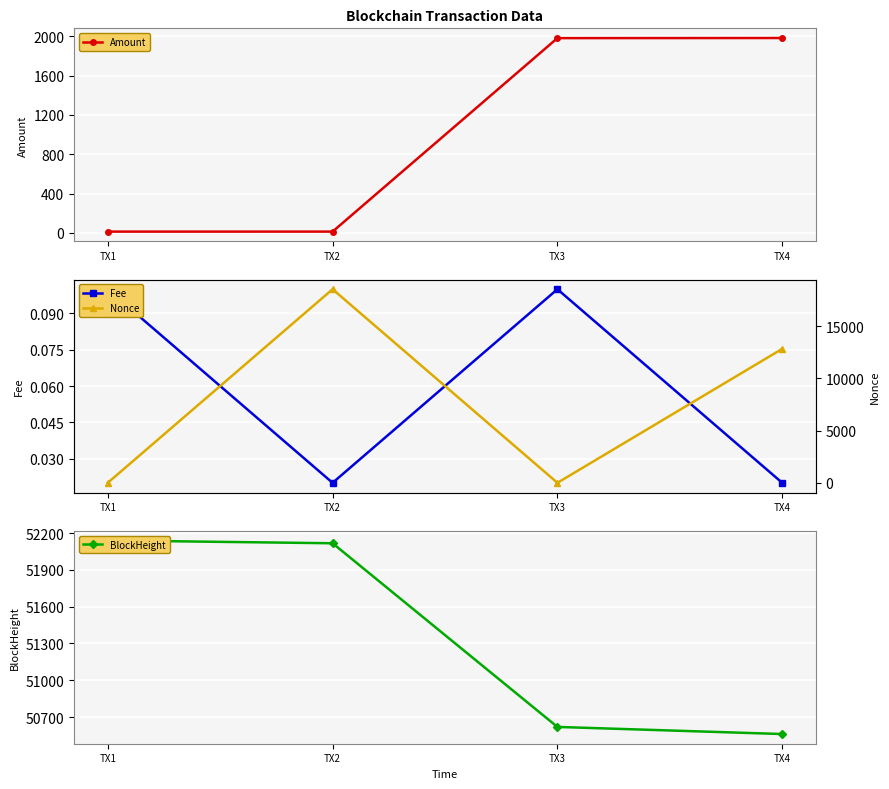

At how many categories does at least one series exceed 41570?

4